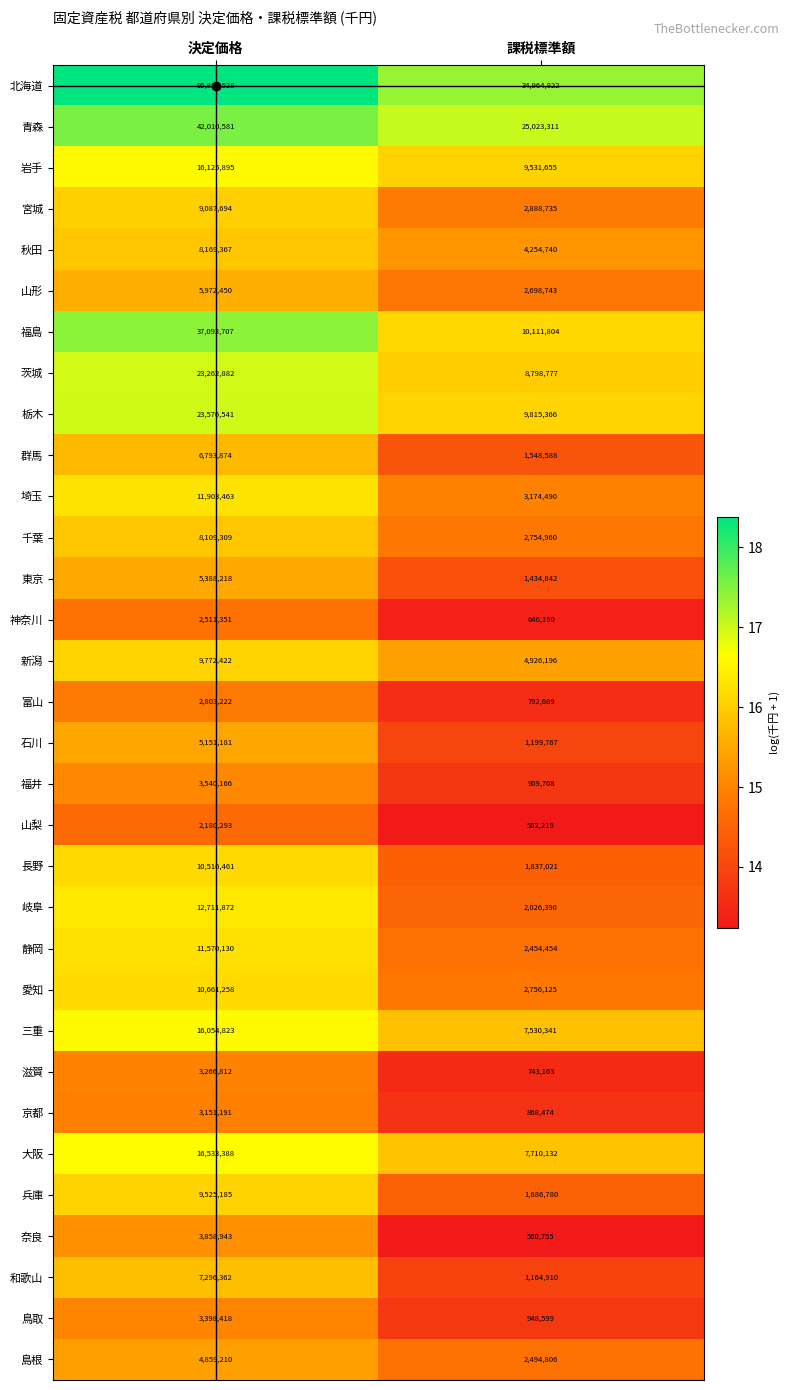

The value of 三重 at 決定価格 is 22812884. True or false?

False